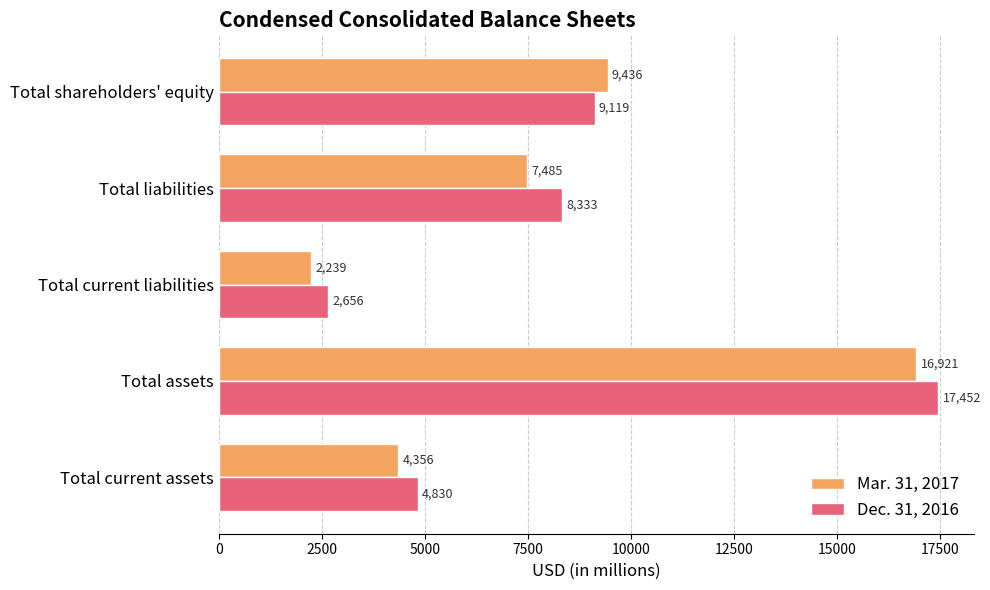

What is the greatest value displayed?

17452